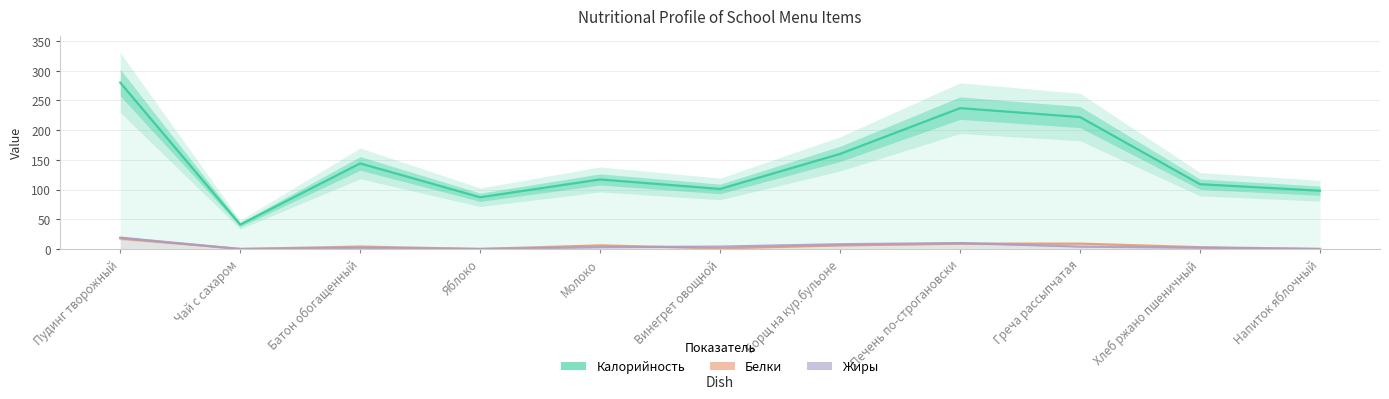

True or false: Белки has a value of 9 at Греча рассыпчатая.

True